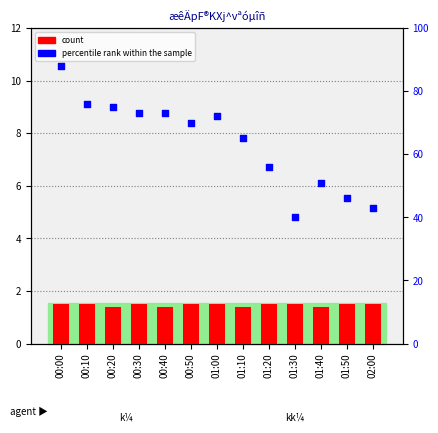

At which category is the sum across all series the highest?

00:00